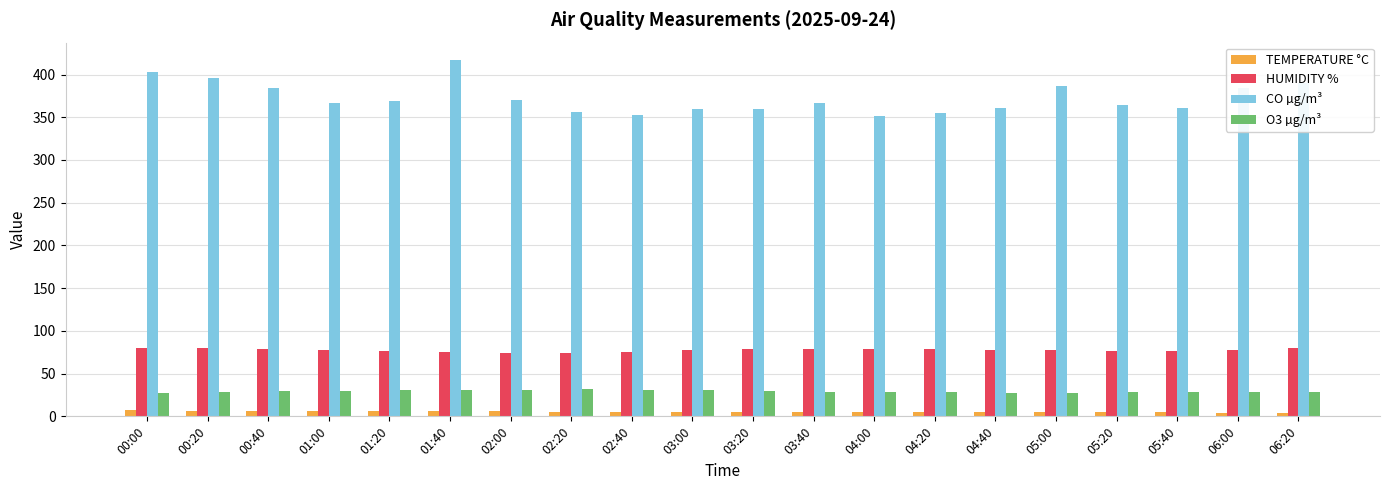

Does the chart contain stacked bars?

No